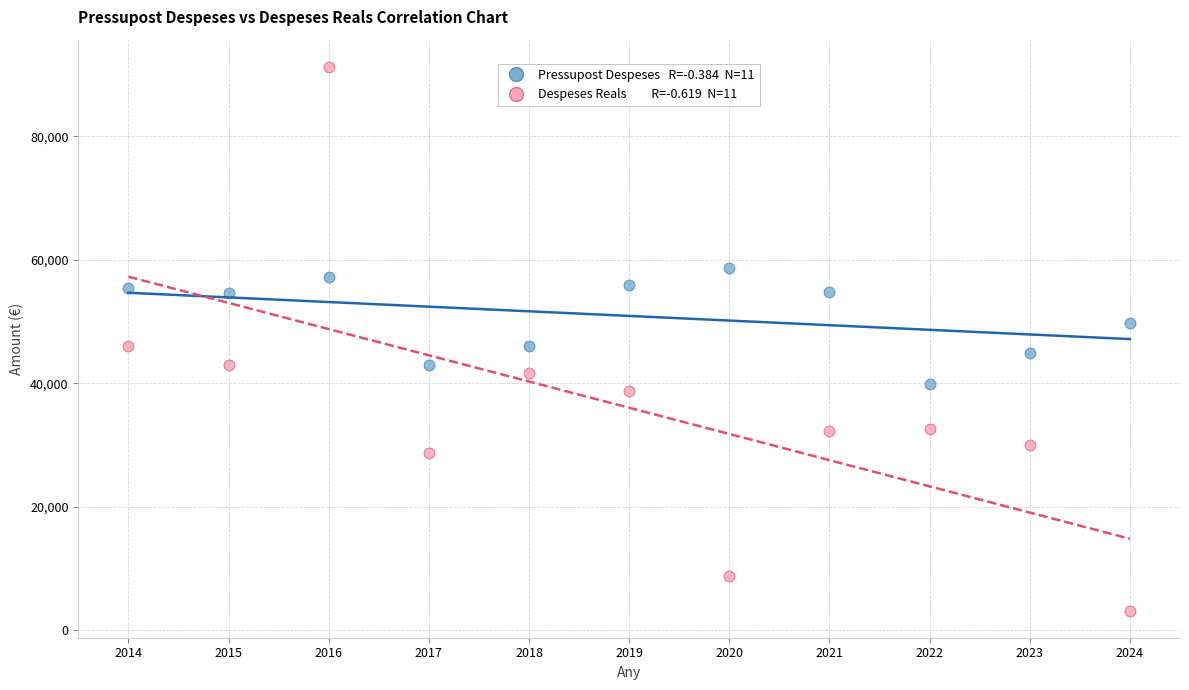

Across all data points, what is the range of X values (max minus min)?

10.0